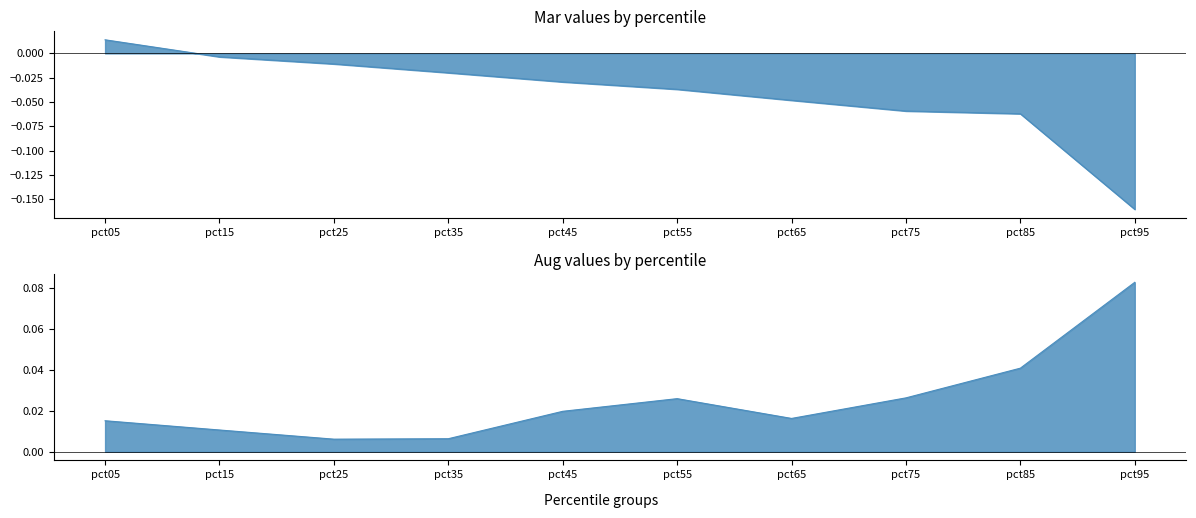

Between pct25 and pct95, which series saw the biggest shift?

Mar